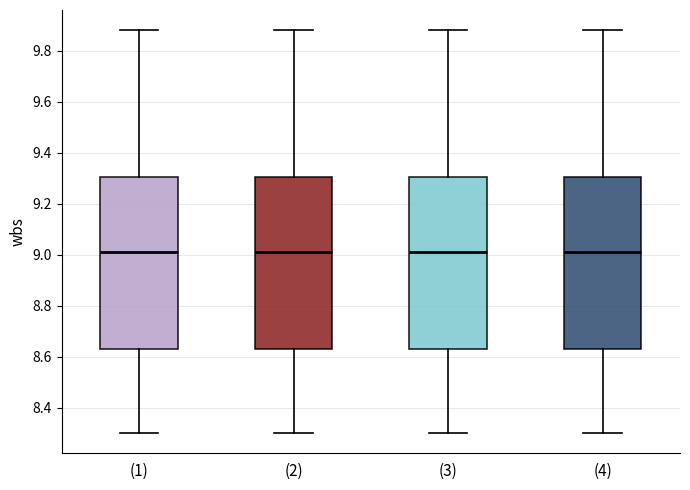

Reading left to right, read every box against the y-axis: the position of its median line, the range the box covers, and the ends of its whiskers. The values are not printed on the chart, so give them approximately, as read against the axis.

(1): median 9.02, box 8.64 to 9.30, whiskers 8.30 to 9.88
(2): median 9.02, box 8.64 to 9.30, whiskers 8.30 to 9.88
(3): median 9.02, box 8.64 to 9.30, whiskers 8.30 to 9.88
(4): median 9.02, box 8.64 to 9.30, whiskers 8.30 to 9.88